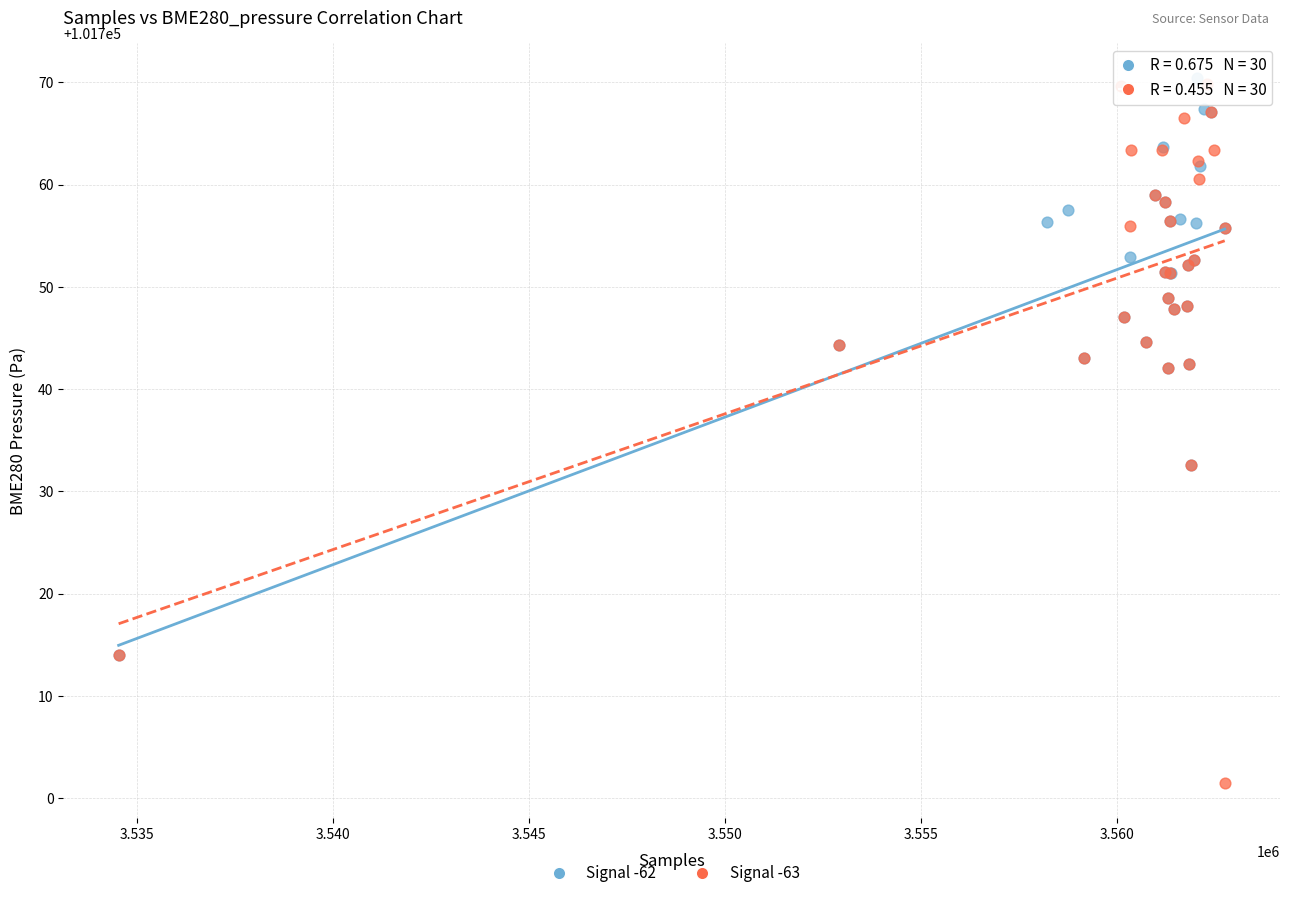

Which series contains the lowest Y value?

Signal -63